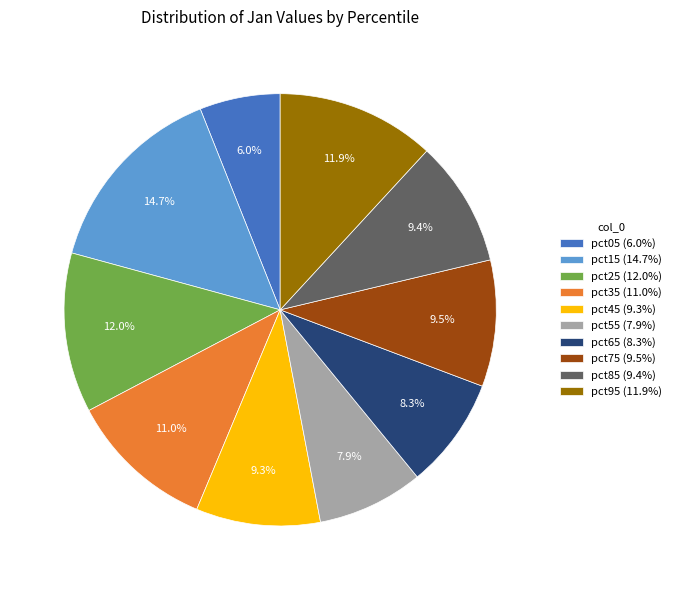

True or false: pct35 accounts for 11% of the total.

True